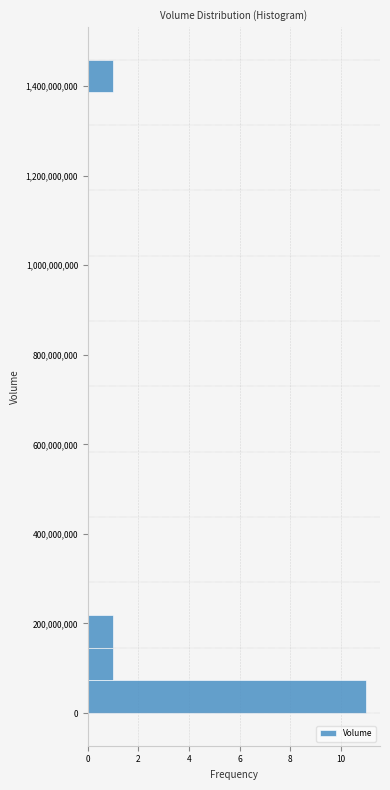

Around what value on the y-axis is the longest bar? Give the approximate position of its centre, as read against the axis.

40000000